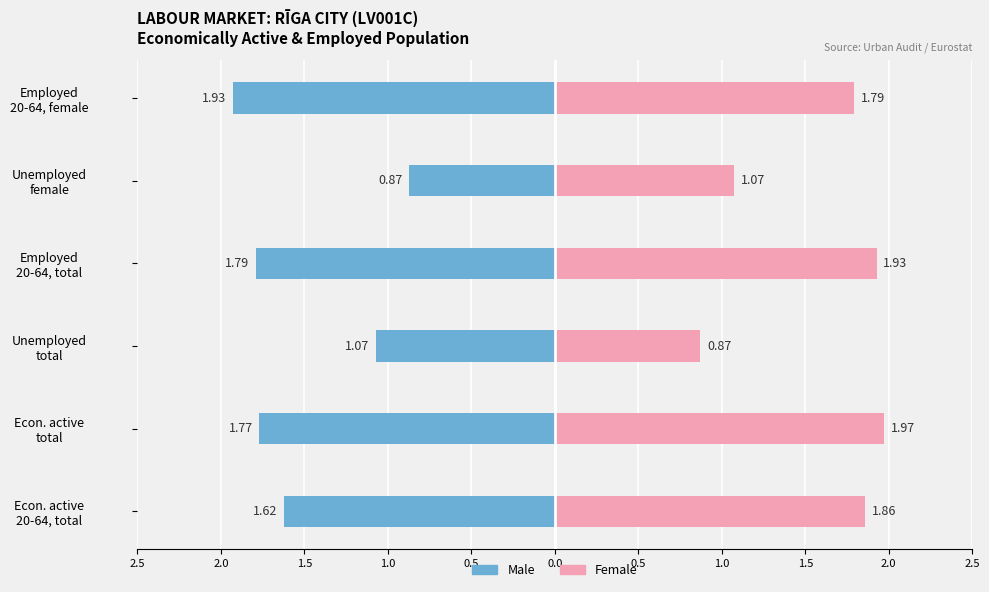

Rank the series at Econ. active total from highest to lowest value.

Female, Male